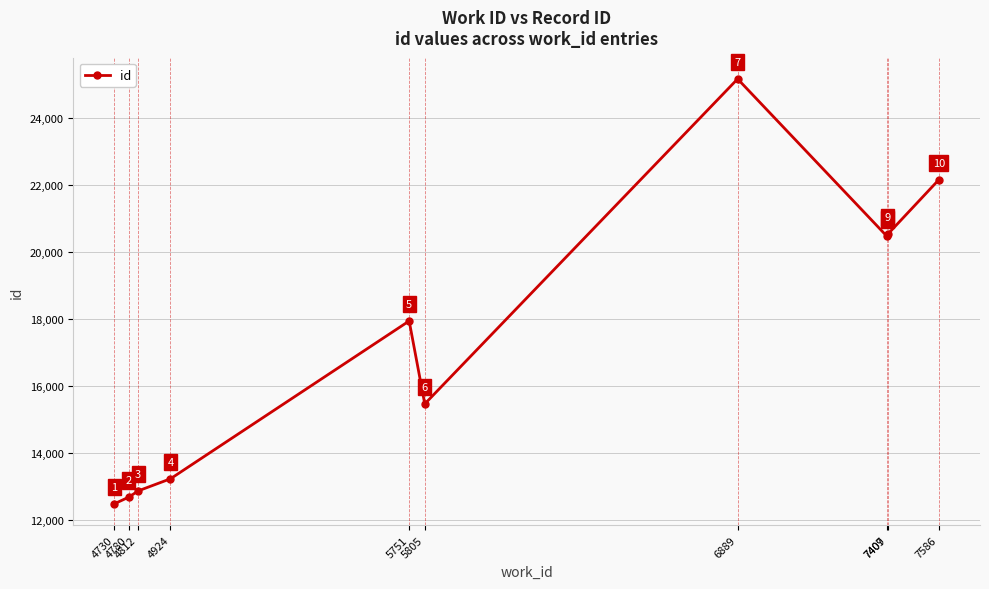

Is this an area chart (filled region under the line)?

No